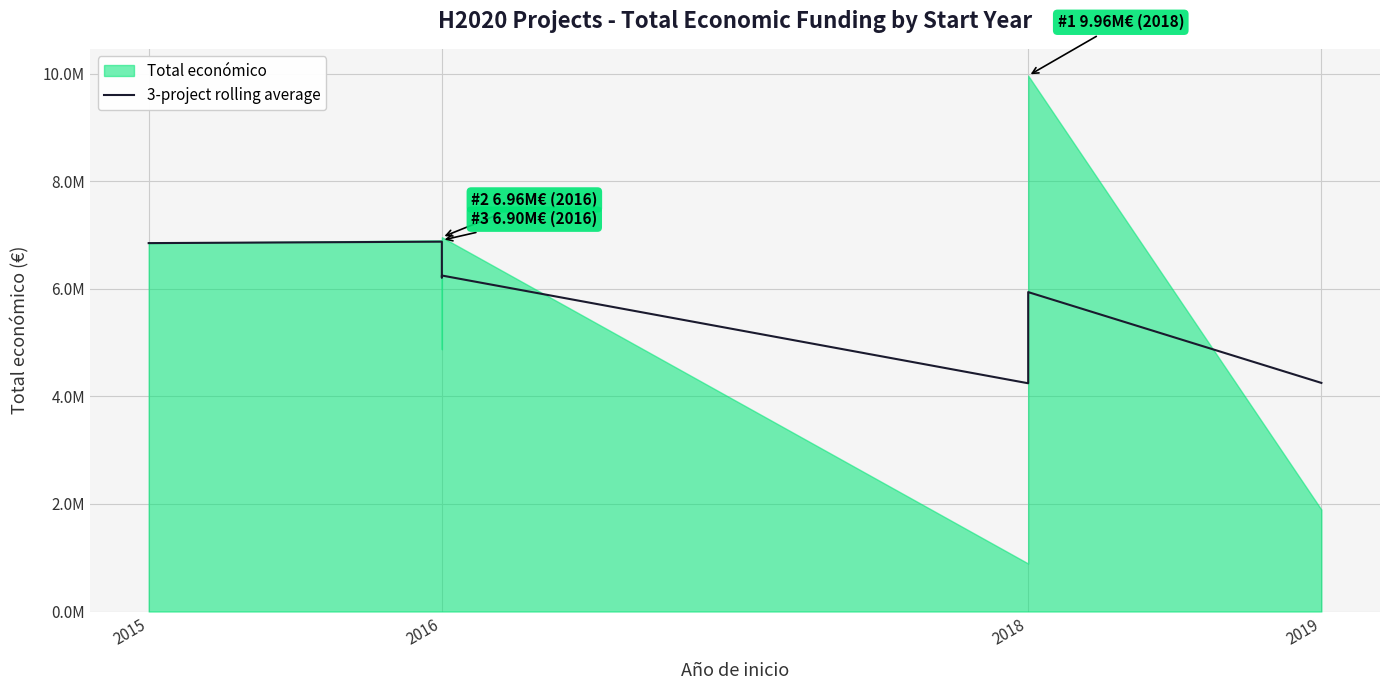

How many lines are shown in the chart?

1